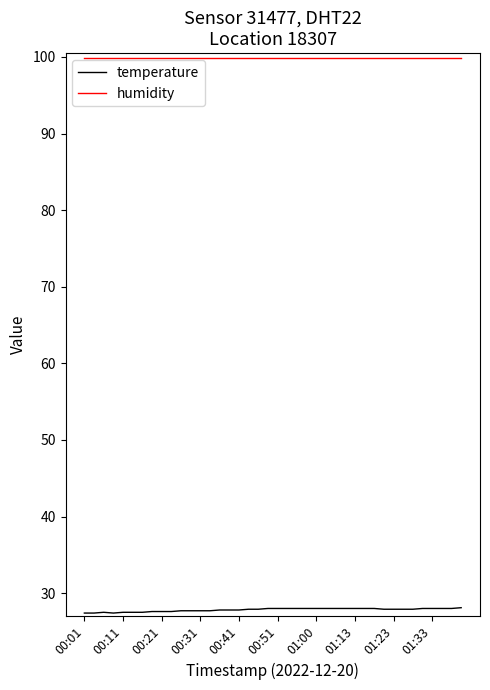

Which series has the largest total across all categories?

humidity